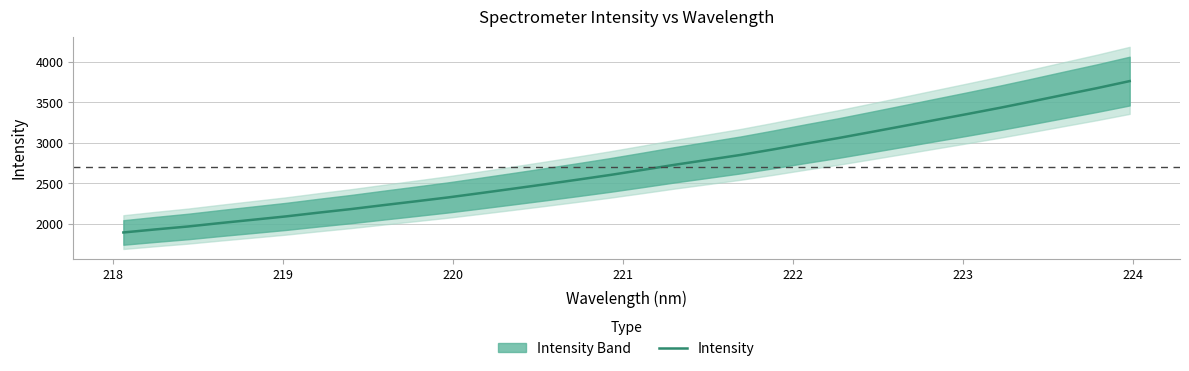

True or false: the data has more than 2 interior local peaks.

False